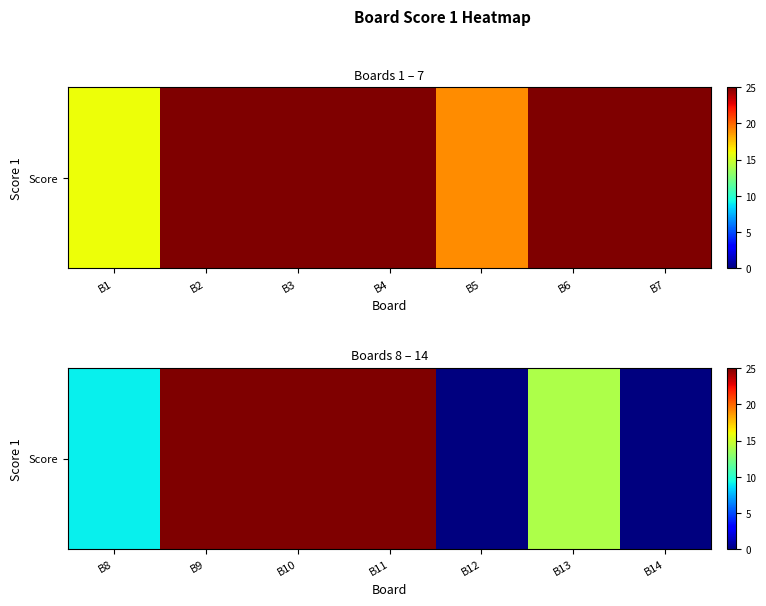

How many distinct data groups are displayed?

1